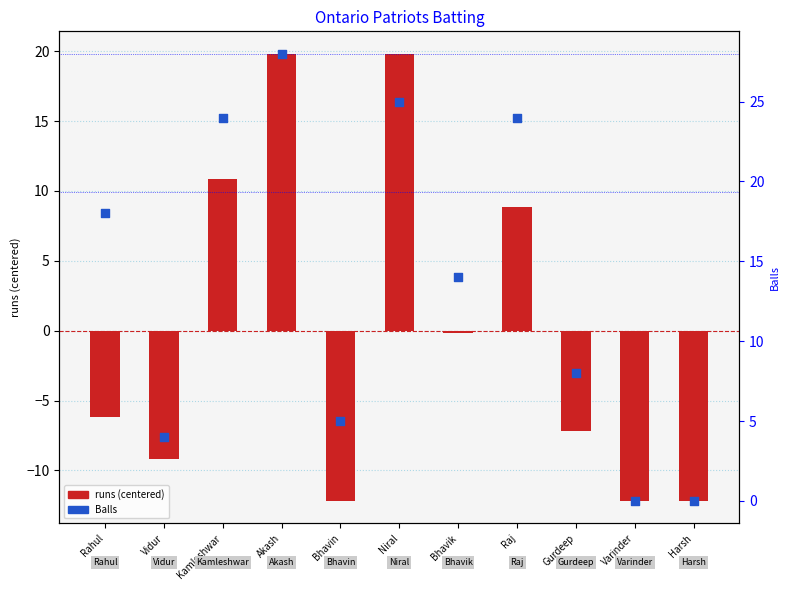

Is the value of Balls at Bhavin greater than the value of runs (centered) at Akash?

No